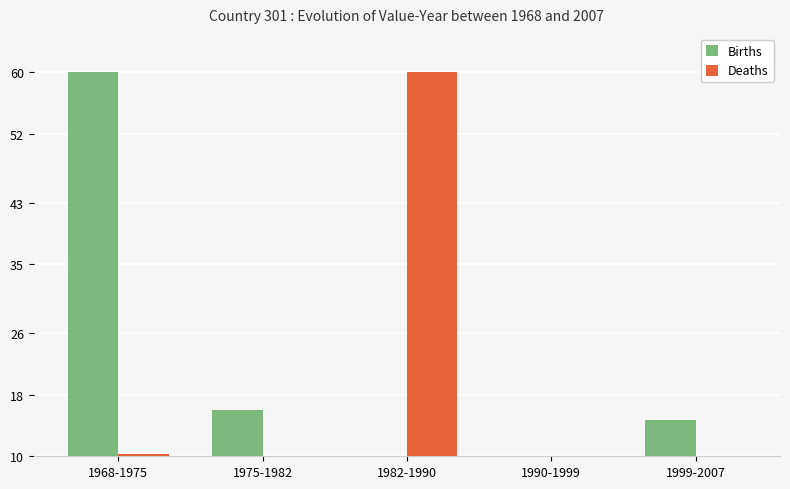

At 1975-1982, list the series in order from largest to smallest.

Births, Deaths